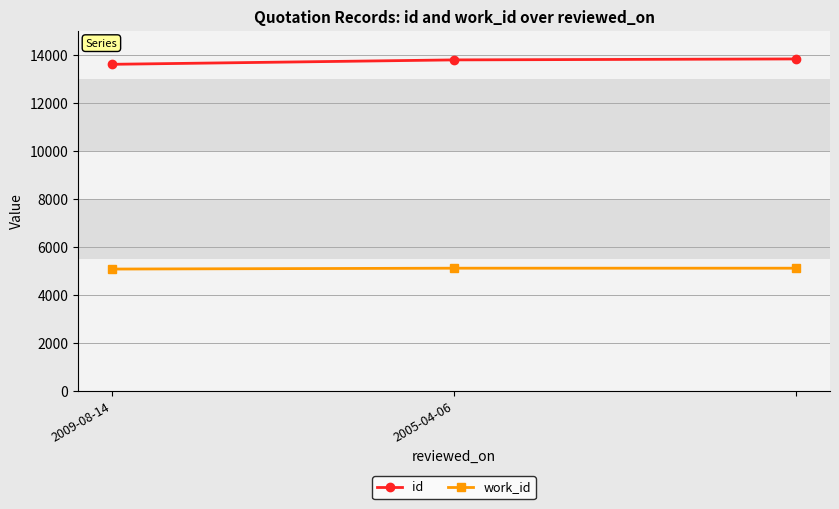

Does the chart display data point markers on the line(s)?

Yes